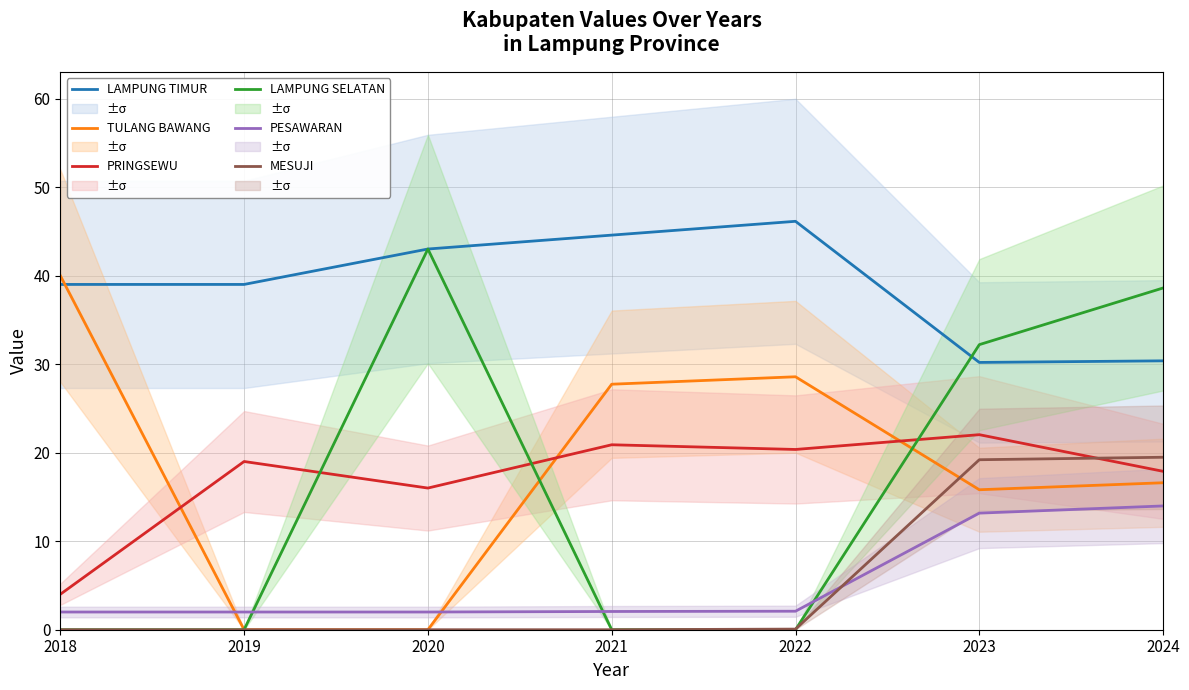

How many values in the MESUJI series exceed 0?

3